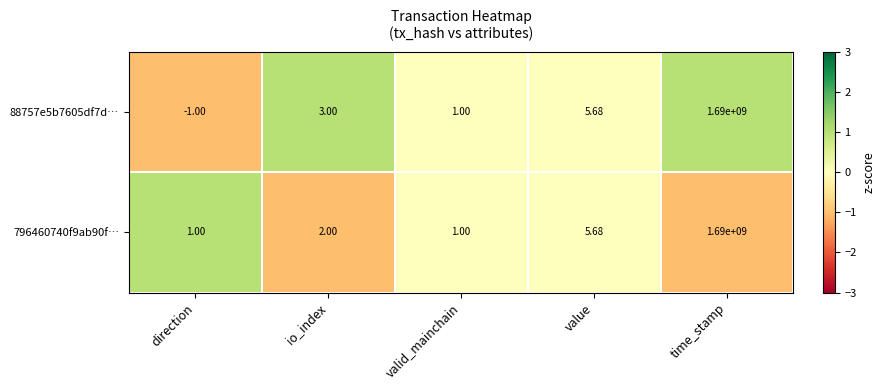

At which category is the sum across all series the highest?

time_stamp